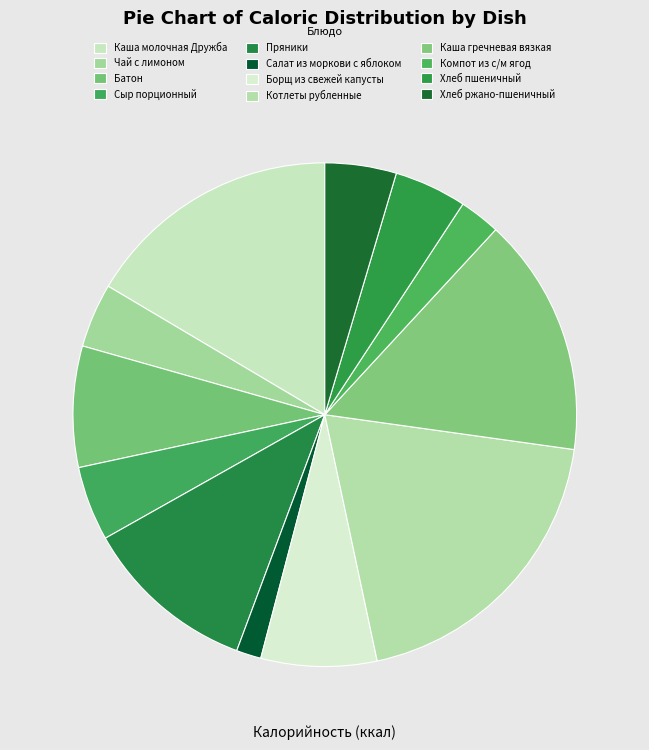

How many slices are in this pie chart?

12